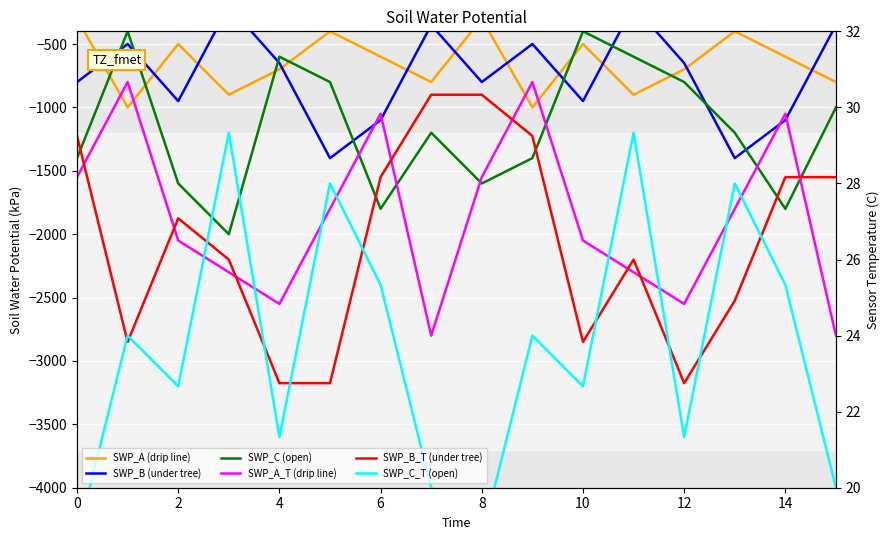

The value of SWP_B (under tree) at 14 is -595. True or false?

False